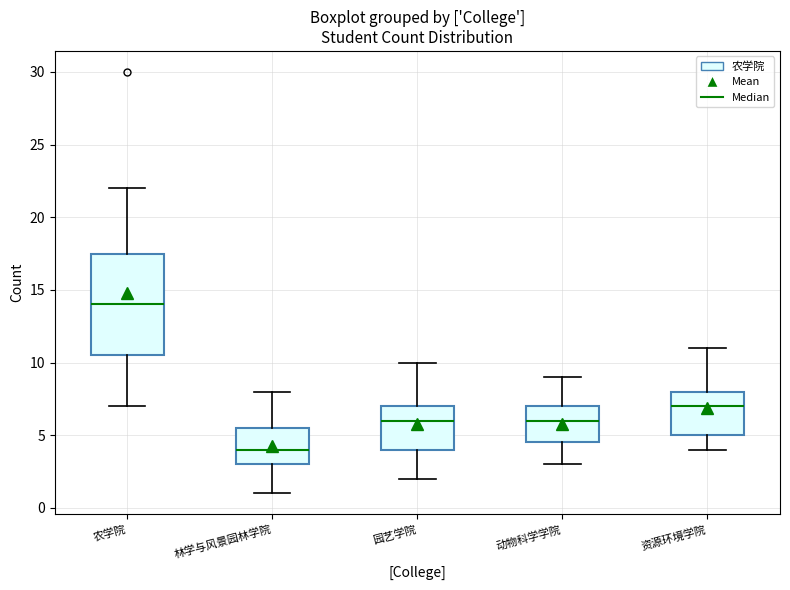

Reading left to right, transcribe this box plot: for each box, give where its median line is, the range the box spans, and where its two whiskers end, as read against the y-axis. The values are not printed on the chart, so give them approximately, as read against the axis.

农学院: median 14.0, box 10.5 to 17.5, whiskers 7.0 to 22.0
林学与风景园林学院: median 4.0, box 3.0 to 5.5, whiskers 1.0 to 8.0
园艺学院: median 6.0, box 4.0 to 7.0, whiskers 2.0 to 10.0
动物科学学院: median 6.0, box 4.5 to 7.0, whiskers 3.0 to 9.0
资源环境学院: median 7.0, box 5.0 to 8.0, whiskers 4.0 to 11.0